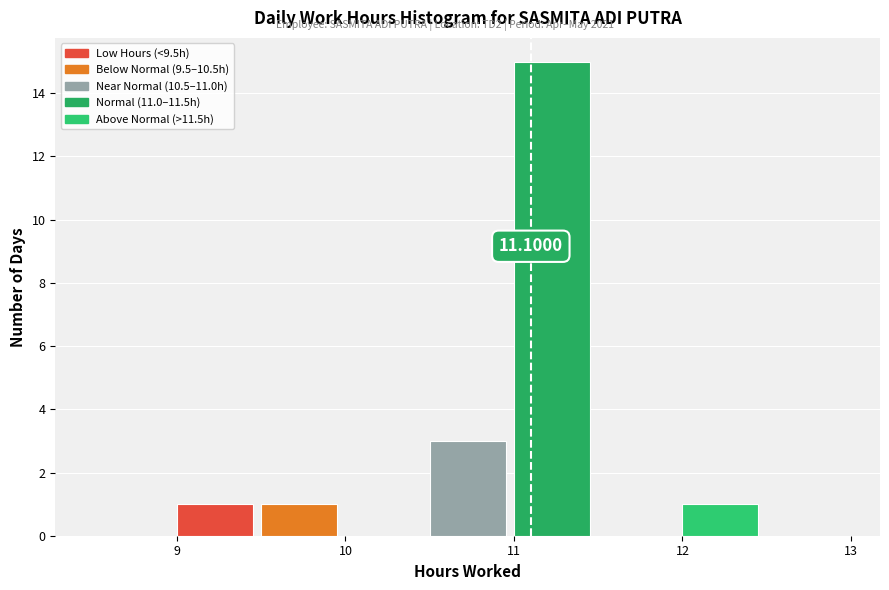

Over which range of the x-axis is the bar tallest?

11.0 to 11.5